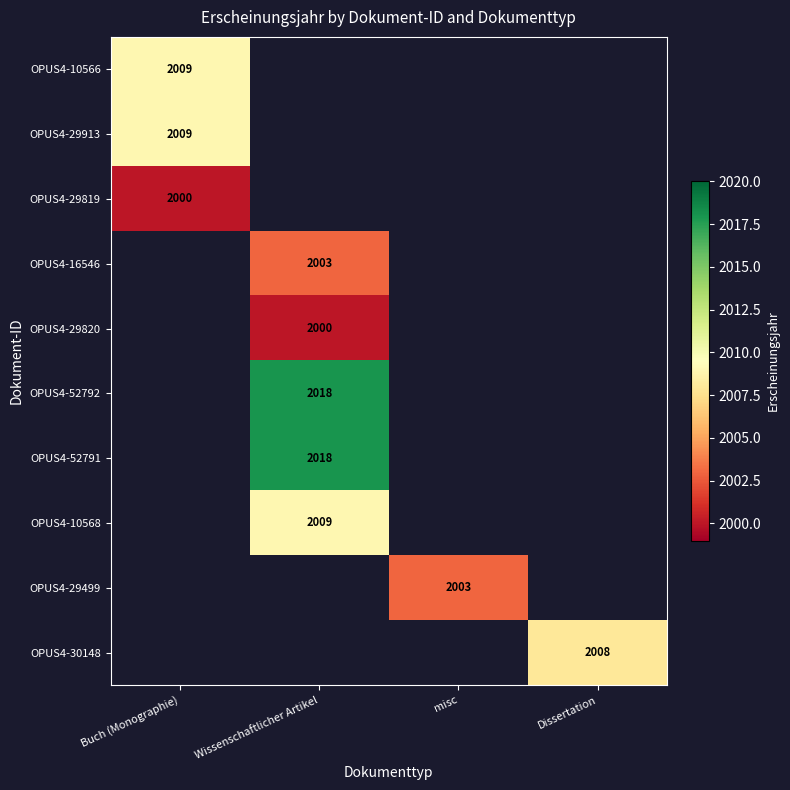

At Buch (Monographie), list the series in order from largest to smallest.

OPUS4-10566, OPUS4-29913, OPUS4-29819, OPUS4-16546, OPUS4-29820, OPUS4-52792, OPUS4-52791, OPUS4-10568, OPUS4-29499, OPUS4-30148